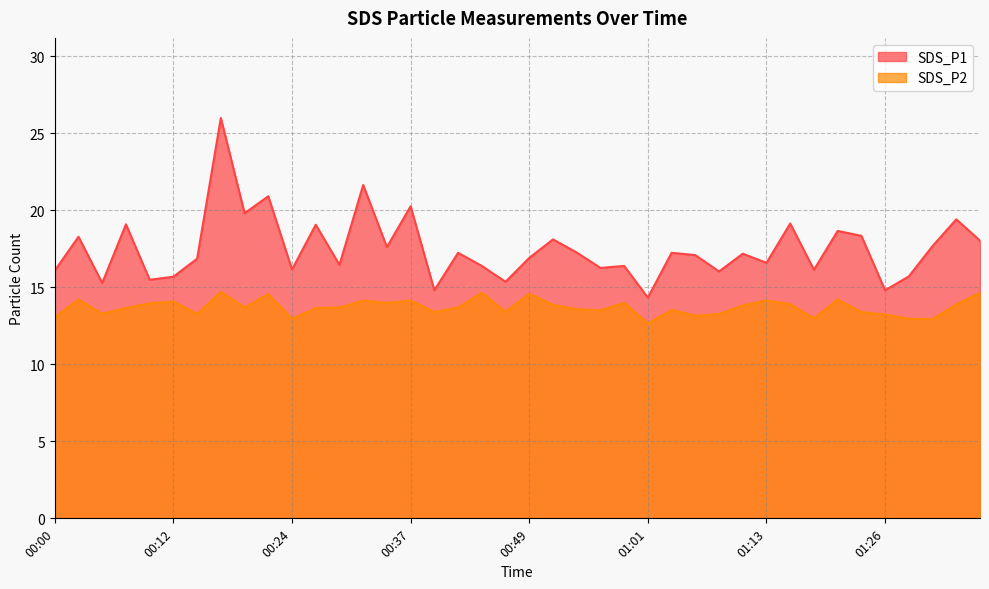

Reading left to right, list all the values displayed in this chart.

SDS_P1: 16.1	18.3	15.3	19.1	15.5	15.7	16.9	26.0	19.8	20.9	16.1	19.1	16.4	21.6	17.6	20.2	14.8	17.2	16.4	15.3	16.9	18.1	17.2	16.2	16.4	14.3	17.2	17.1	16.0	17.2	16.6	19.1	16.1	18.6	18.3	14.8	15.7	17.7	19.4	18.0
SDS_P2: 13.1	14.2	13.3	13.7	13.9	14.1	13.2	14.7	13.7	14.6	12.9	13.7	13.7	14.1	14.0	14.1	13.4	13.7	14.6	13.4	14.6	13.8	13.6	13.5	14.0	12.7	13.5	13.2	13.2	13.8	14.1	13.9	13.0	14.2	13.4	13.2	12.9	12.9	13.9	14.6